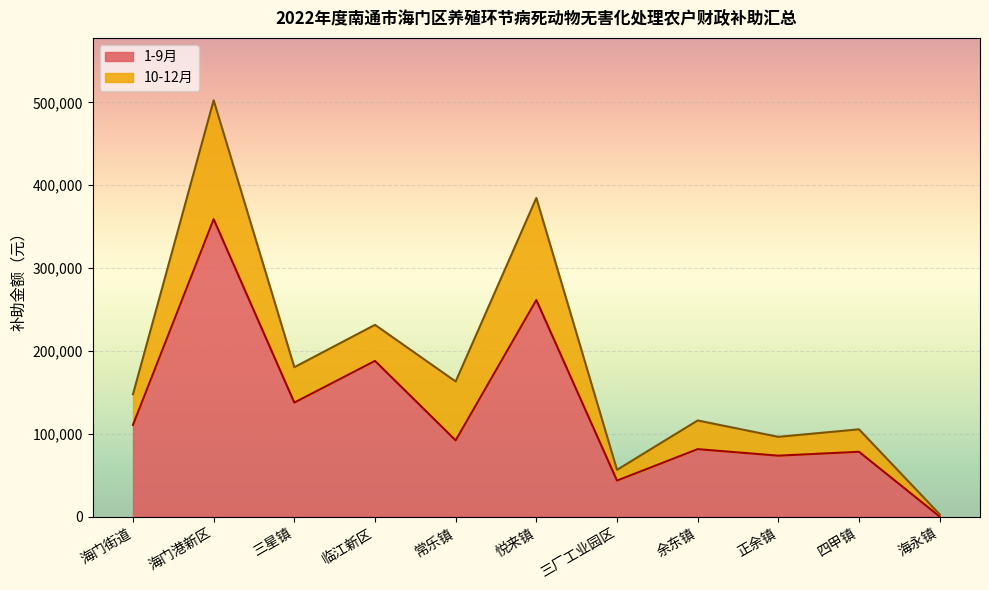

Where is the first local minimum?

三星镇